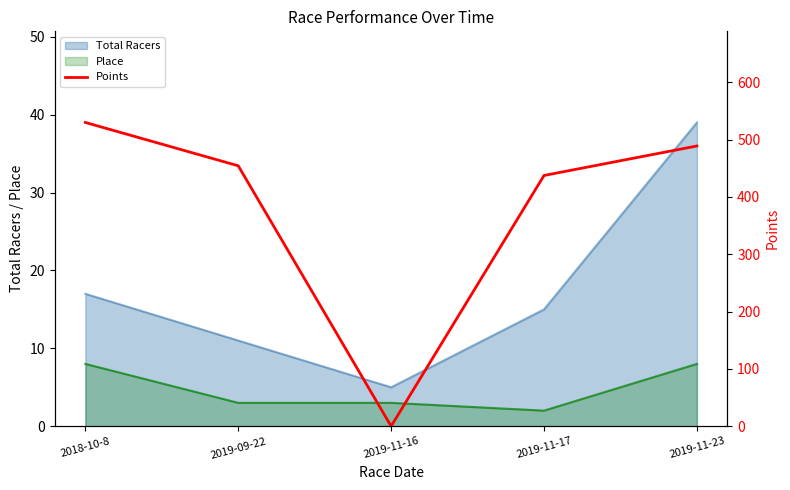

How many values are above zero?

4